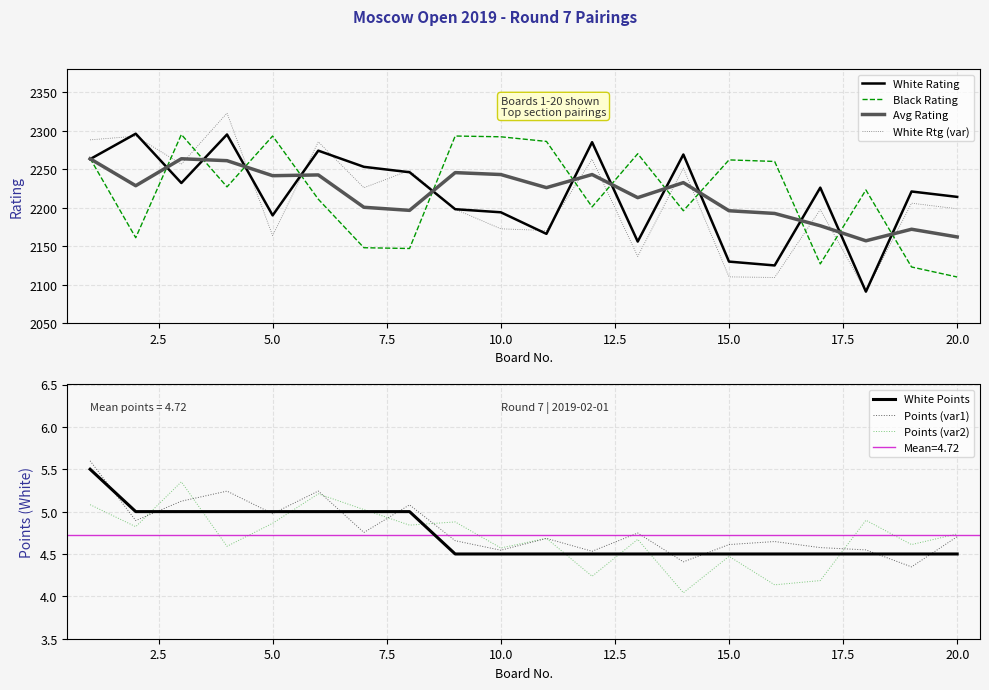

Which series changed the most between 11 and 18?

White Rating